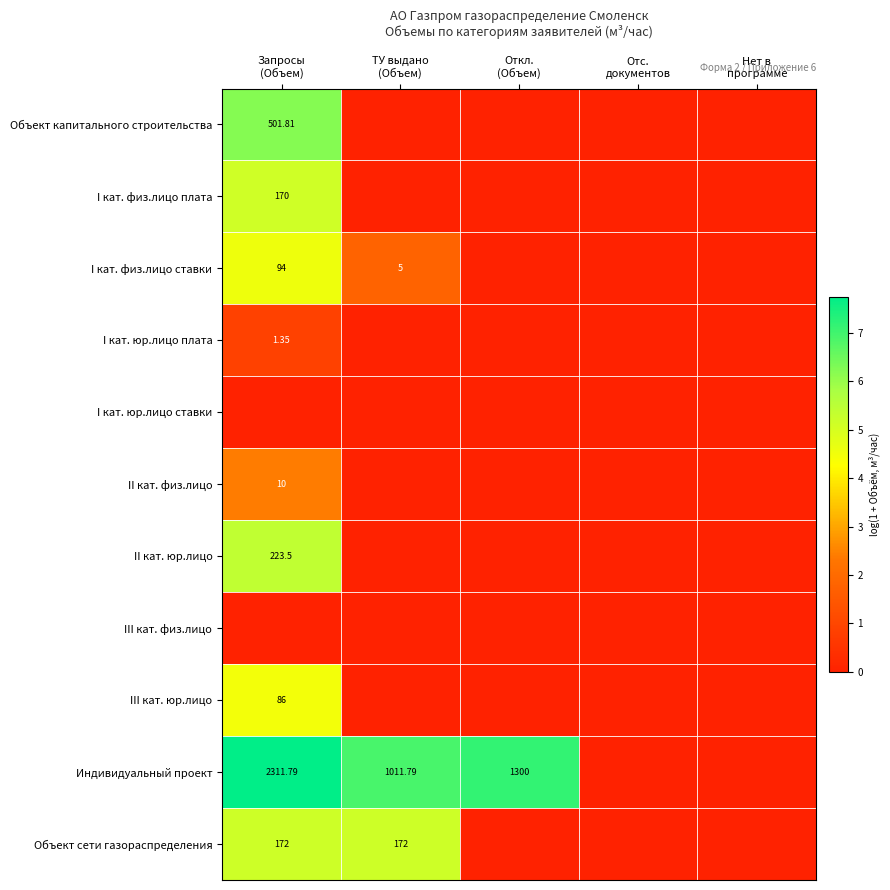

Between Отс.
документов and Запросы
(Объем), which is larger?

Запросы
(Объем)